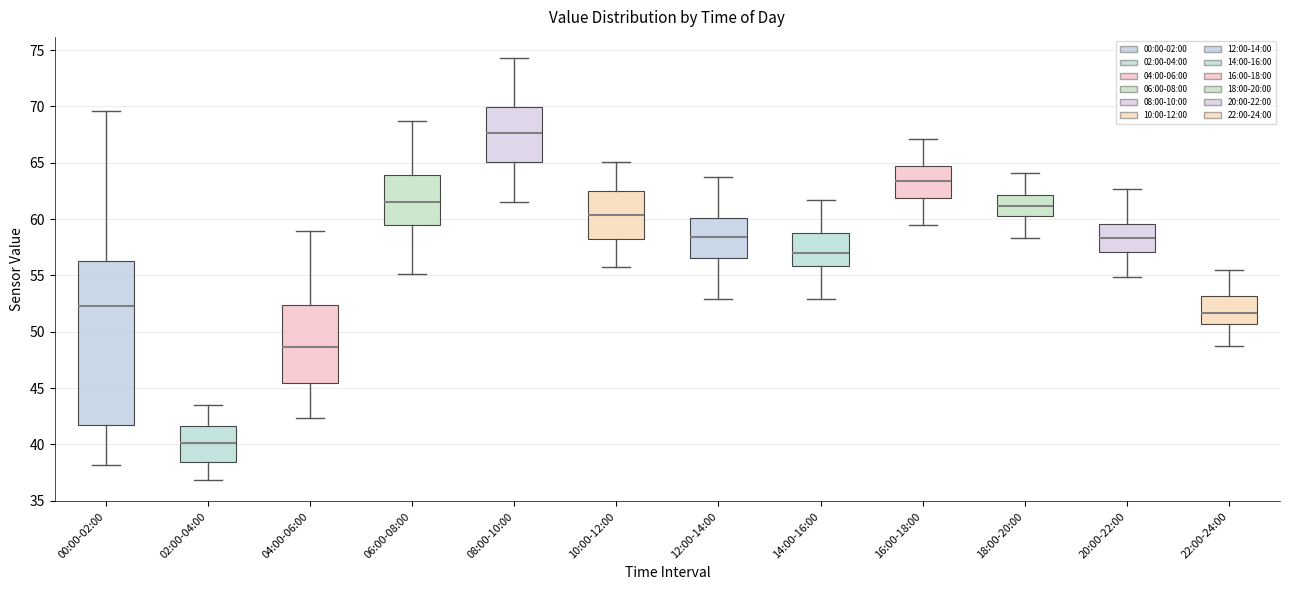

Reading left to right, transcribe this box plot: for each box, give where its median line is, the range the box spans, and where its two whiskers end, as read against the y-axis. The values are not printed on the chart, so give them approximately, as read against the axis.

00:00-02:00: median 52.5, box 41.5 to 56.5, whiskers 38.0 to 69.5
02:00-04:00: median 40.0, box 38.5 to 41.5, whiskers 37.0 to 43.5
04:00-06:00: median 48.5, box 45.5 to 52.5, whiskers 42.5 to 59.0
06:00-08:00: median 61.5, box 59.5 to 64.0, whiskers 55.0 to 68.5
08:00-10:00: median 67.5, box 65.0 to 70.0, whiskers 61.5 to 74.5
10:00-12:00: median 60.5, box 58.5 to 62.5, whiskers 55.5 to 65.0
12:00-14:00: median 58.5, box 56.5 to 60.0, whiskers 53.0 to 63.5
14:00-16:00: median 57.0, box 56.0 to 59.0, whiskers 53.0 to 61.5
16:00-18:00: median 63.5, box 62.0 to 64.5, whiskers 59.5 to 67.0
18:00-20:00: median 61.0, box 60.5 to 62.0, whiskers 58.5 to 64.0
20:00-22:00: median 58.5, box 57.0 to 59.5, whiskers 55.0 to 62.5
22:00-24:00: median 51.5, box 50.5 to 53.0, whiskers 48.5 to 55.5